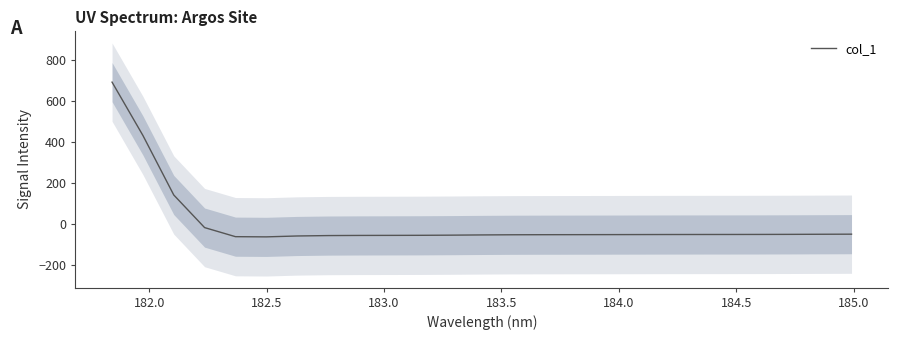

What is the minimum value shown in the chart?

-63.5